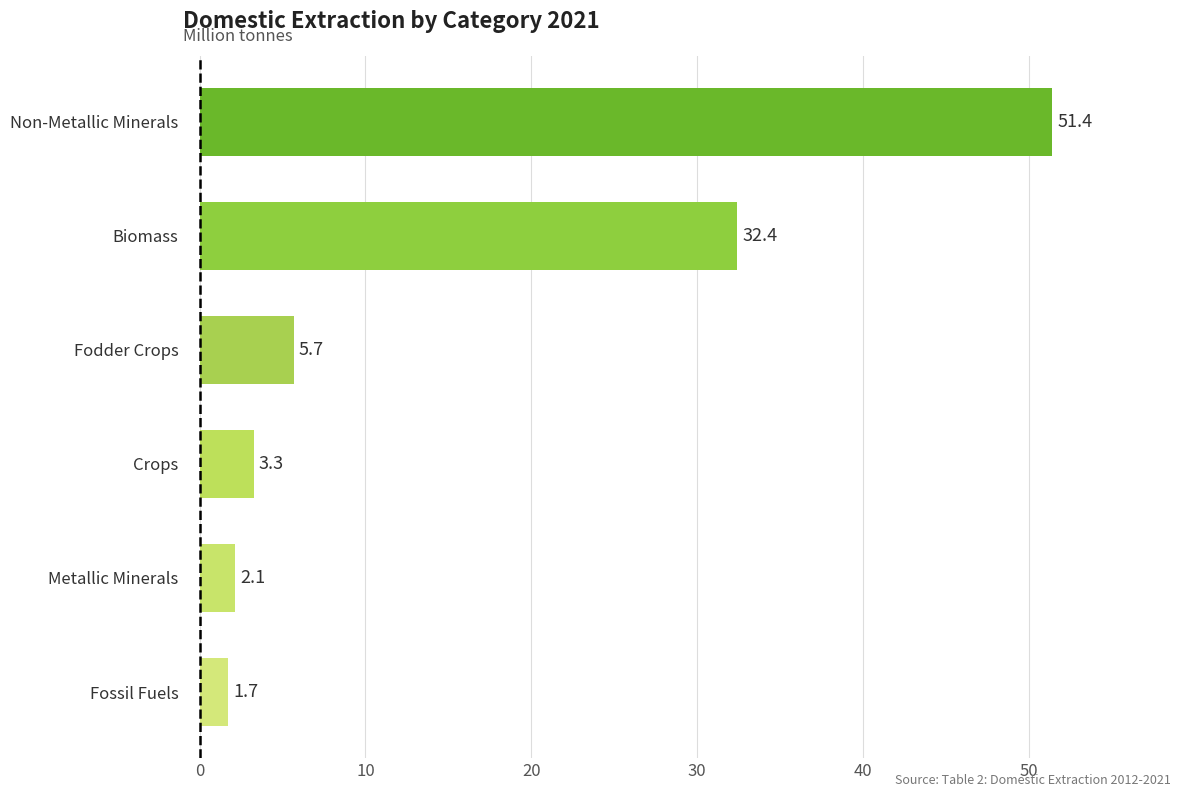

What is the difference between the maximum and minimum values?

49.7